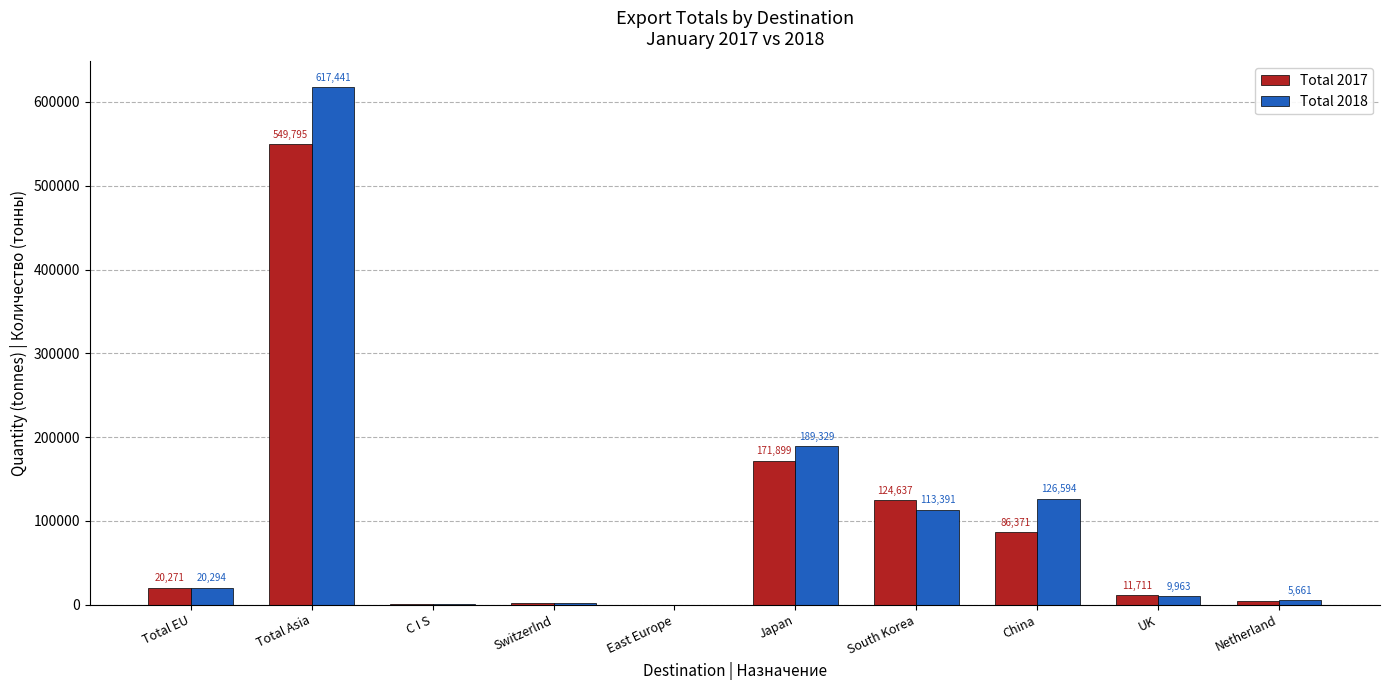

Is the value of Total 2018 at China greater than the value of Total 2017 at East Europe?

Yes